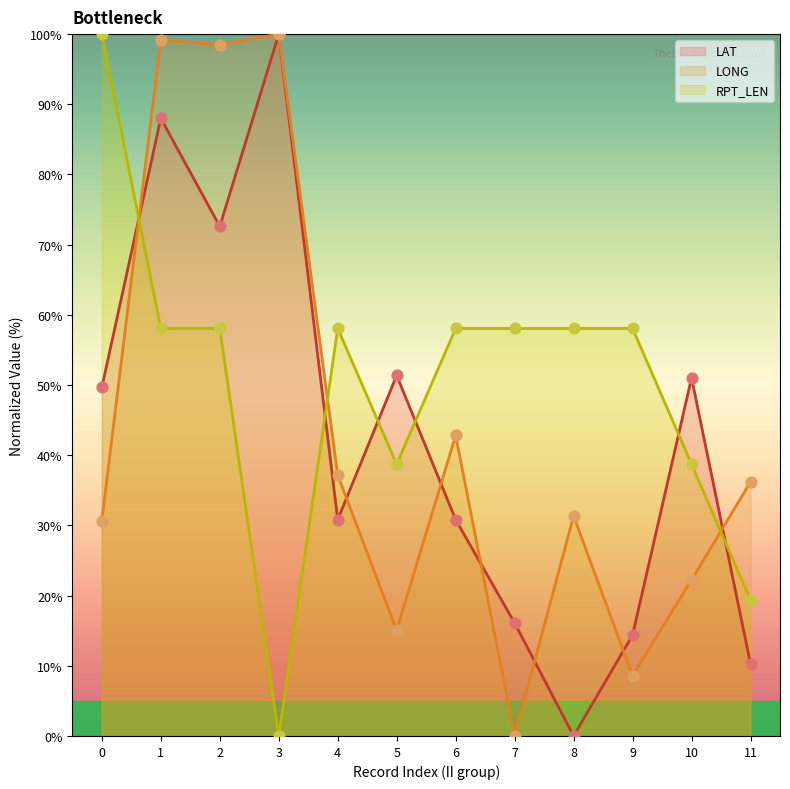

Is the value of LONG at 6 greater than the value of RPT_LEN at 8?

No